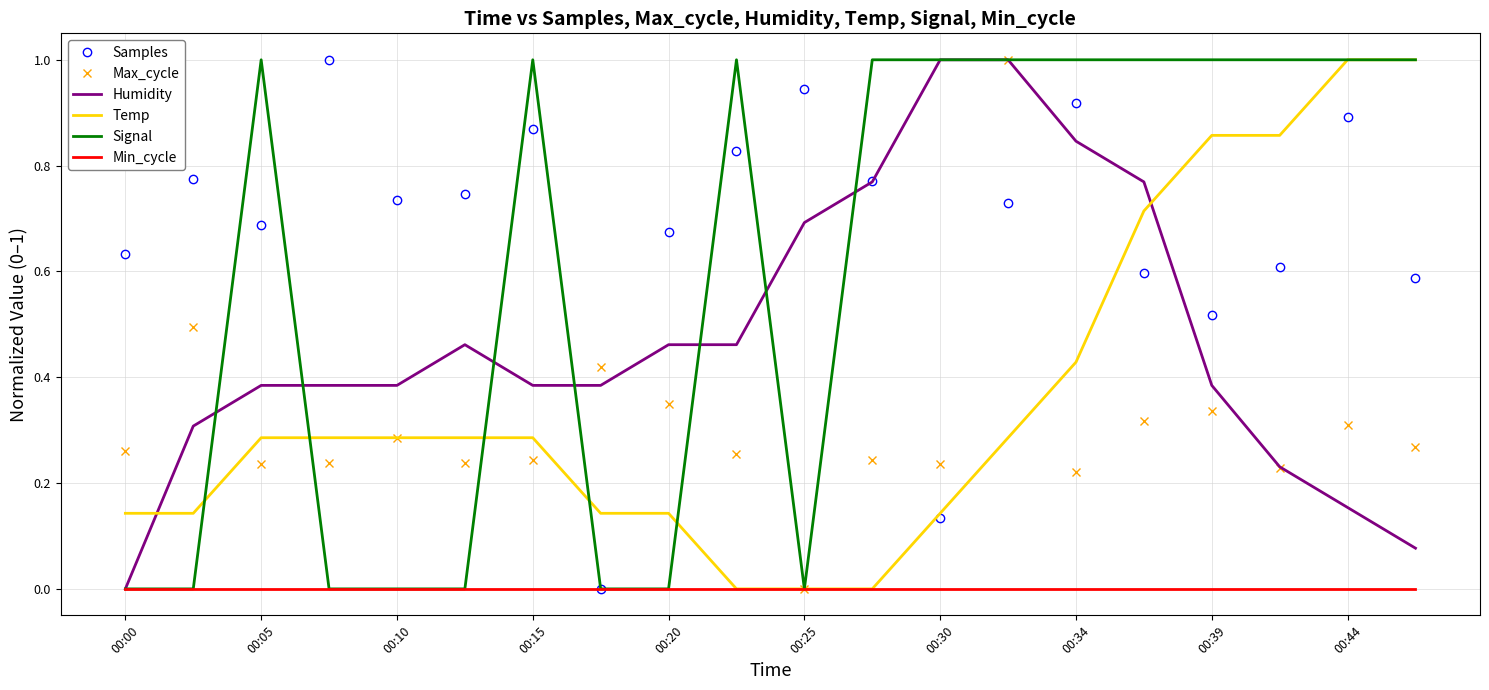

Which series ends up on top after the final intersection of Max_cycle and Samples?

Samples